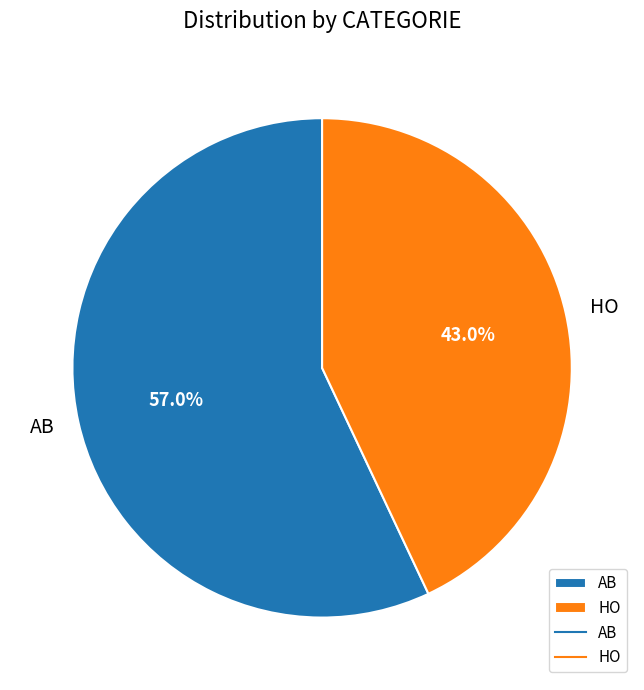

What is the ratio of the value at AB to the value at HO?

1.3